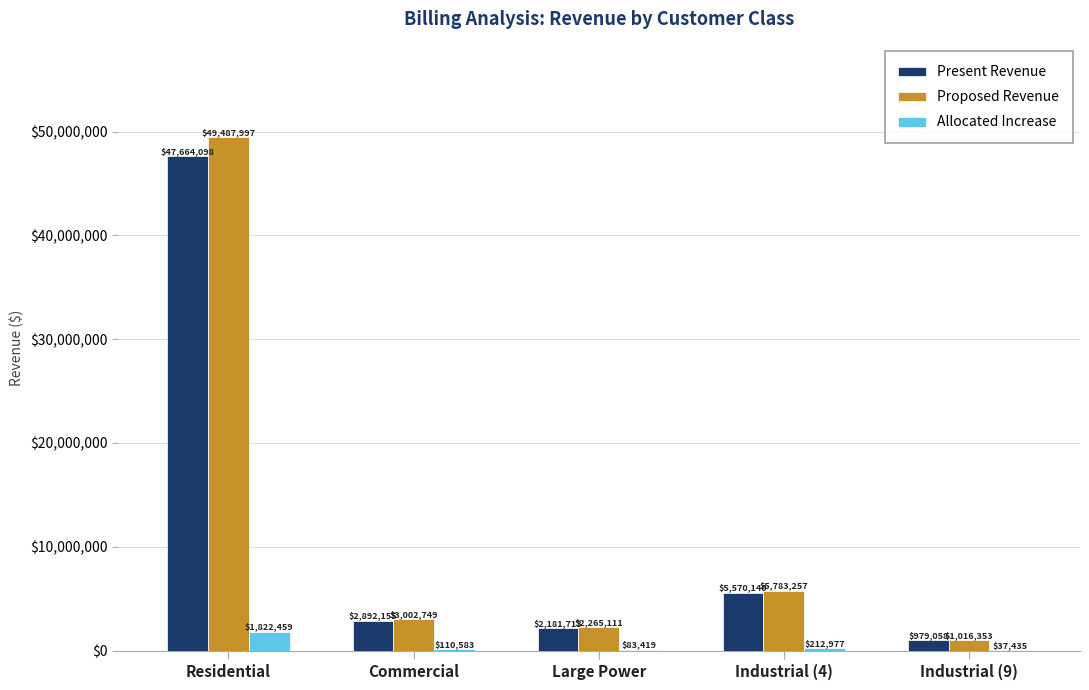

At which category is the sum across all series the highest?

Residential